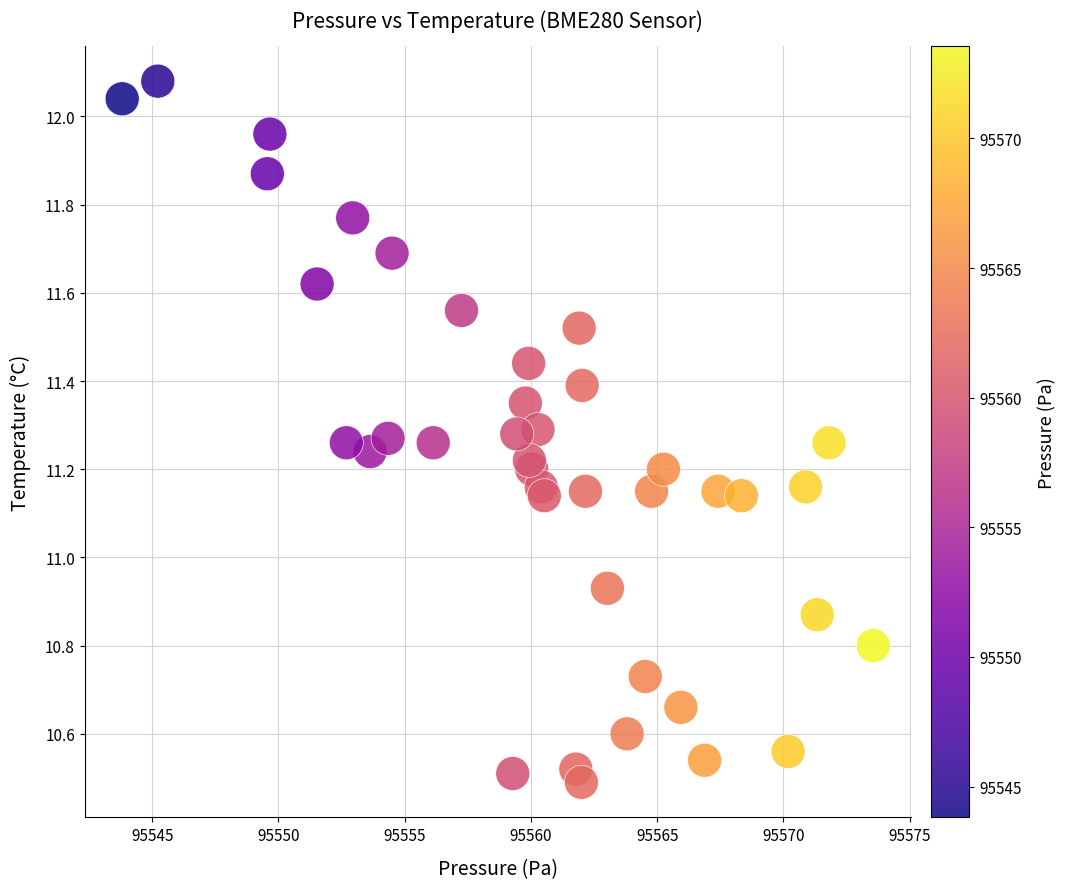

What is the range of X values (max minus min)?

29.8